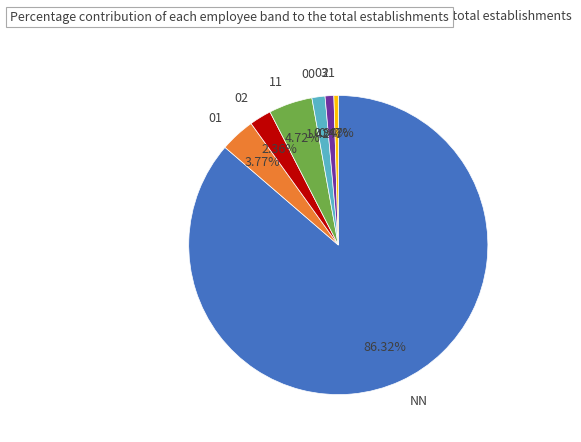

Which category has the biggest portion of the pie?

NN